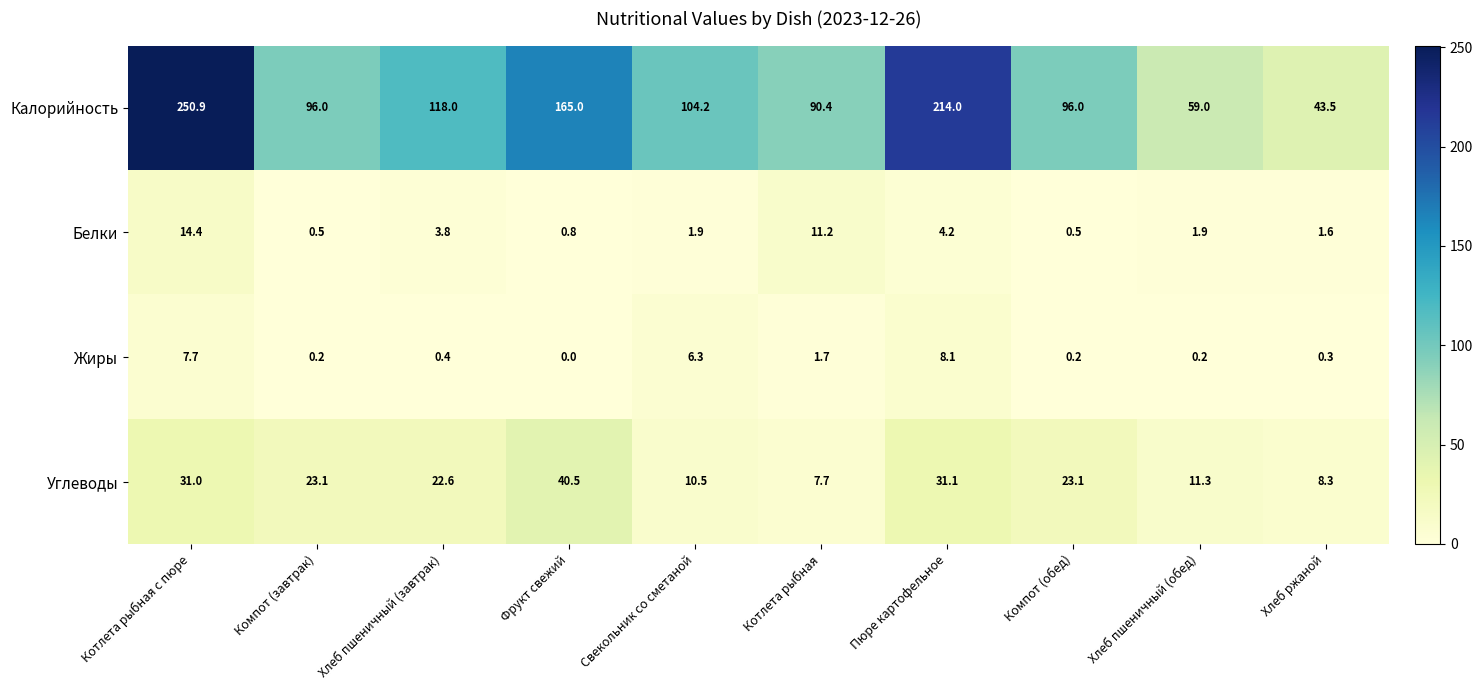

At how many categories does at least one series exceed 86?

8